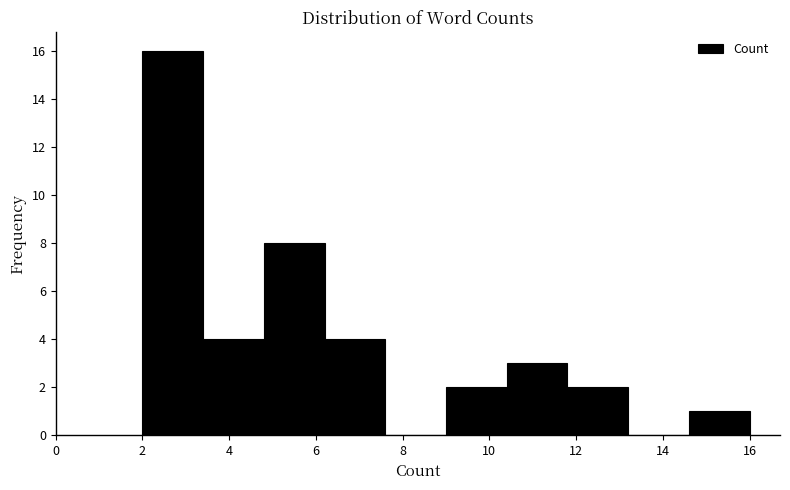

Reading left to right, transcribe this chart: for each bar, give the range it covers on the x-axis and its height. The values are not printed on the chart, so give them approximately, as read against the axis.

2.0 to 3.4: 16
3.4 to 4.8: 4
4.8 to 6.2: 8
6.2 to 7.6: 4
7.6 to 9.0: 0
9.0 to 10.4: 2
10.4 to 11.8: 3
11.8 to 13.2: 2
13.2 to 14.6: 0
14.6 to 16.0: 1